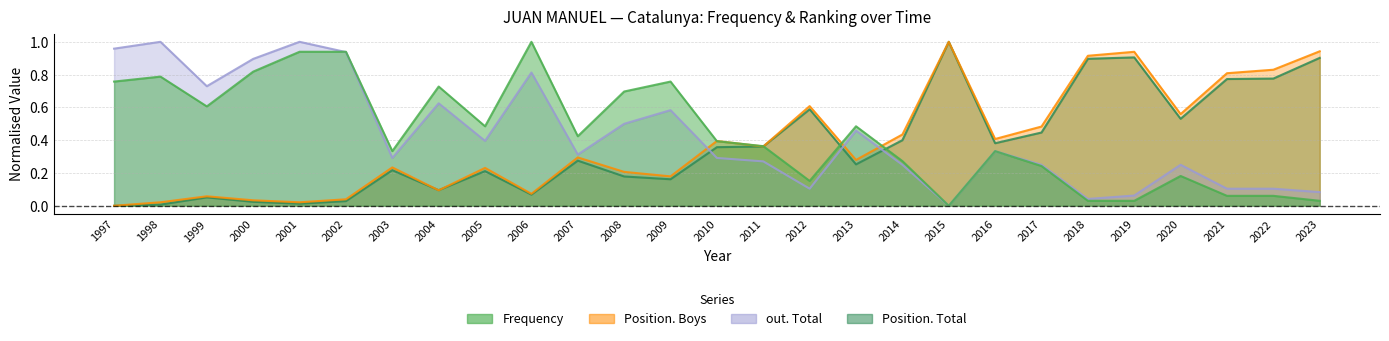

How many data points in Position. Boys are above 0?

26